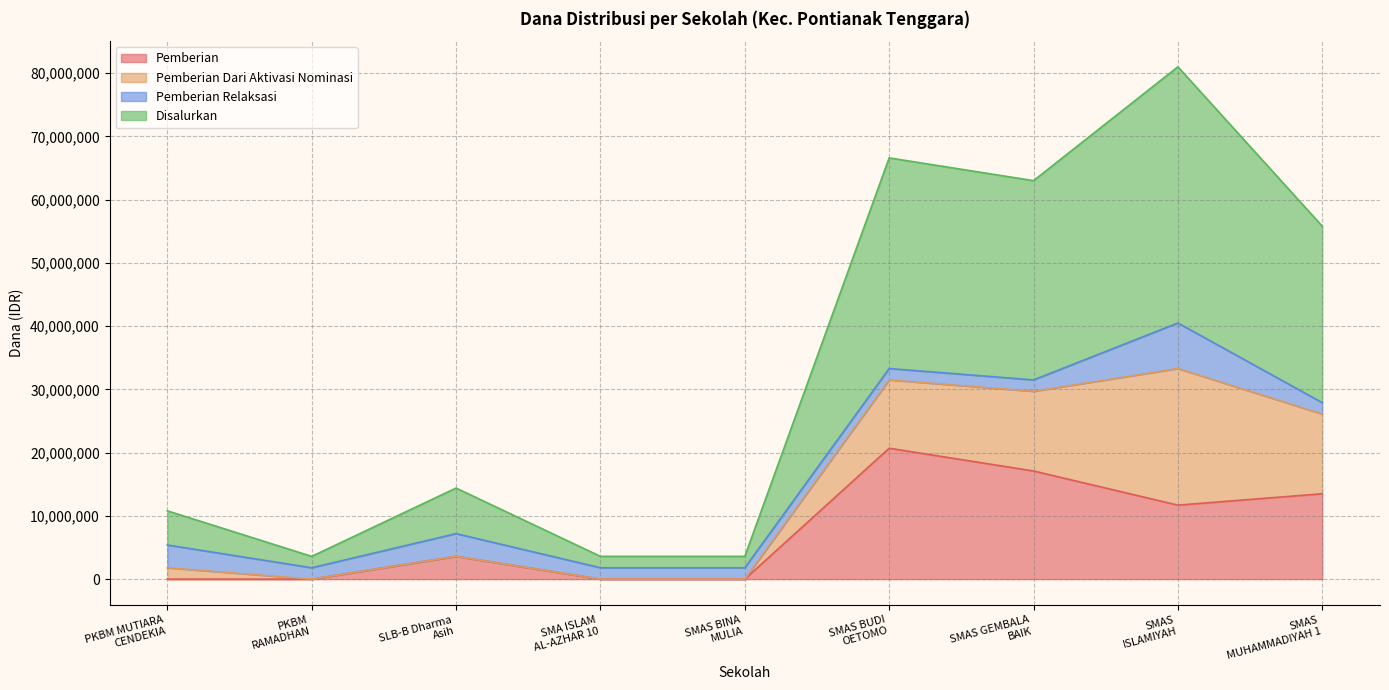

What is the lowest value of the Disalurkan series?

1800000